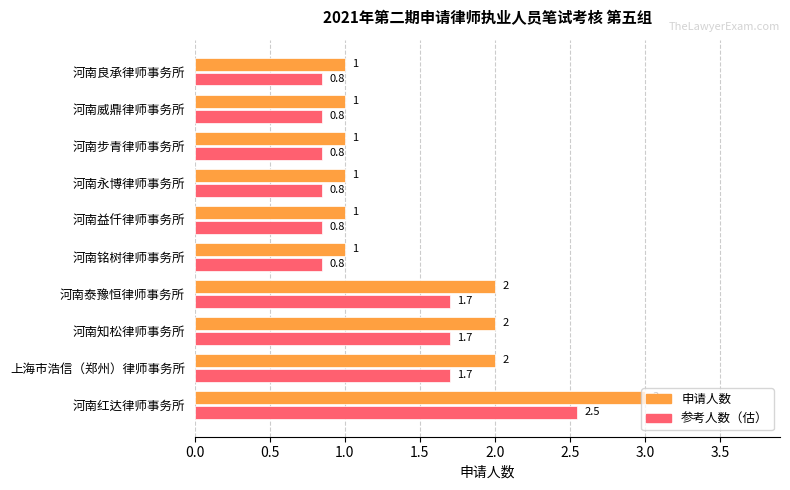

At which category does the chart reach its peak across all series?

河南红达律师事务所